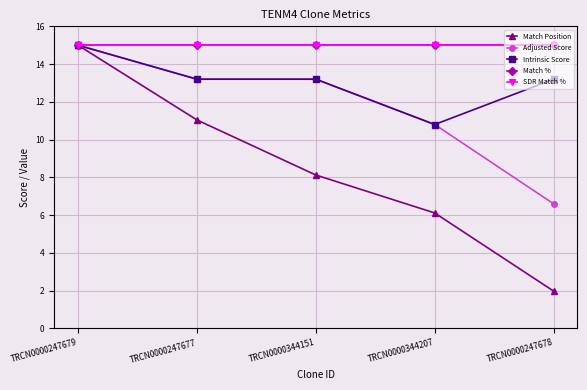

Is this an area chart (filled region under the line)?

No